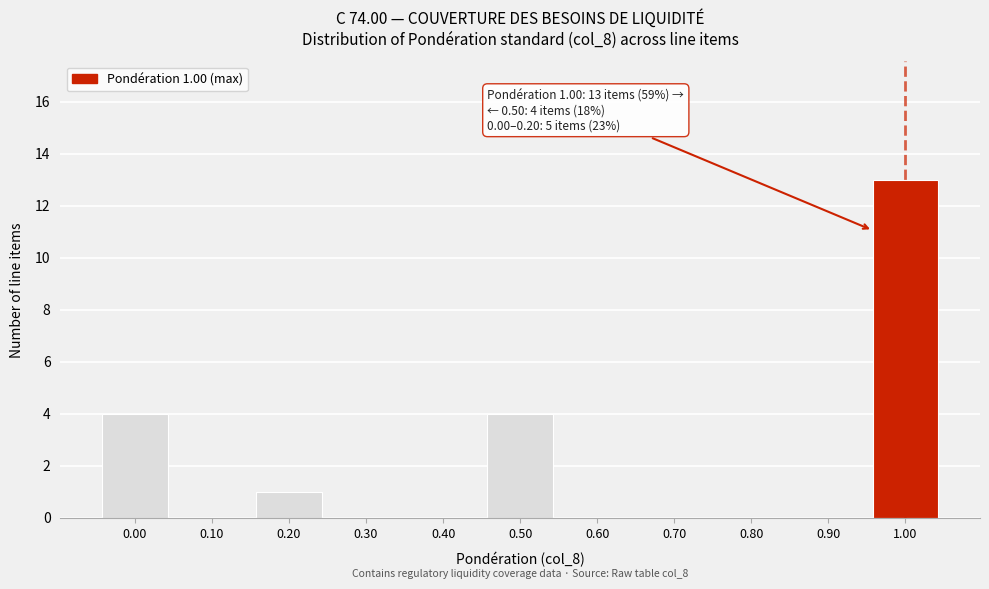

Reading left to right, transcribe all the data shown in this chart.

0.00=4	0.10=0	0.20=1	0.30=0	0.40=0	0.50=4	0.60=0	0.70=0	0.80=0	0.90=0	1.00=13